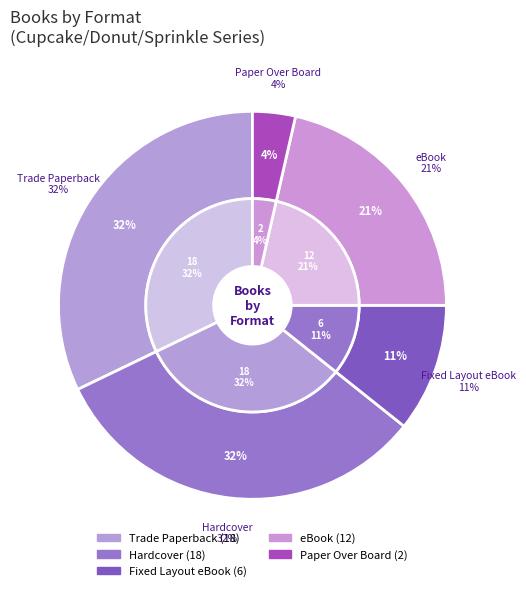

Between Trade Paperback and Paper Over Board, which is larger?

Trade Paperback